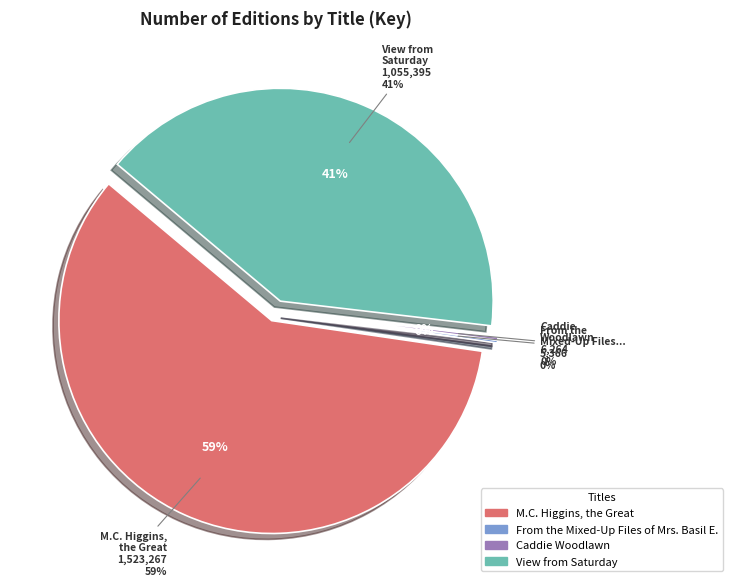

Which category has the smallest portion of the pie?

From the Mixed-Up Files of Mrs. Basil E.